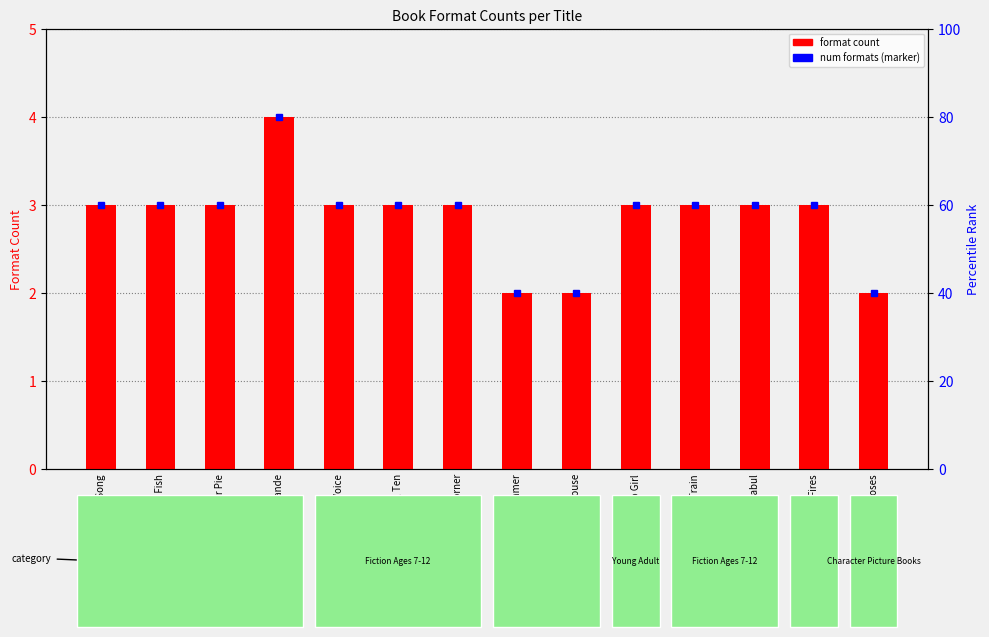

Is it true that the value at Night Fires is 3?

True